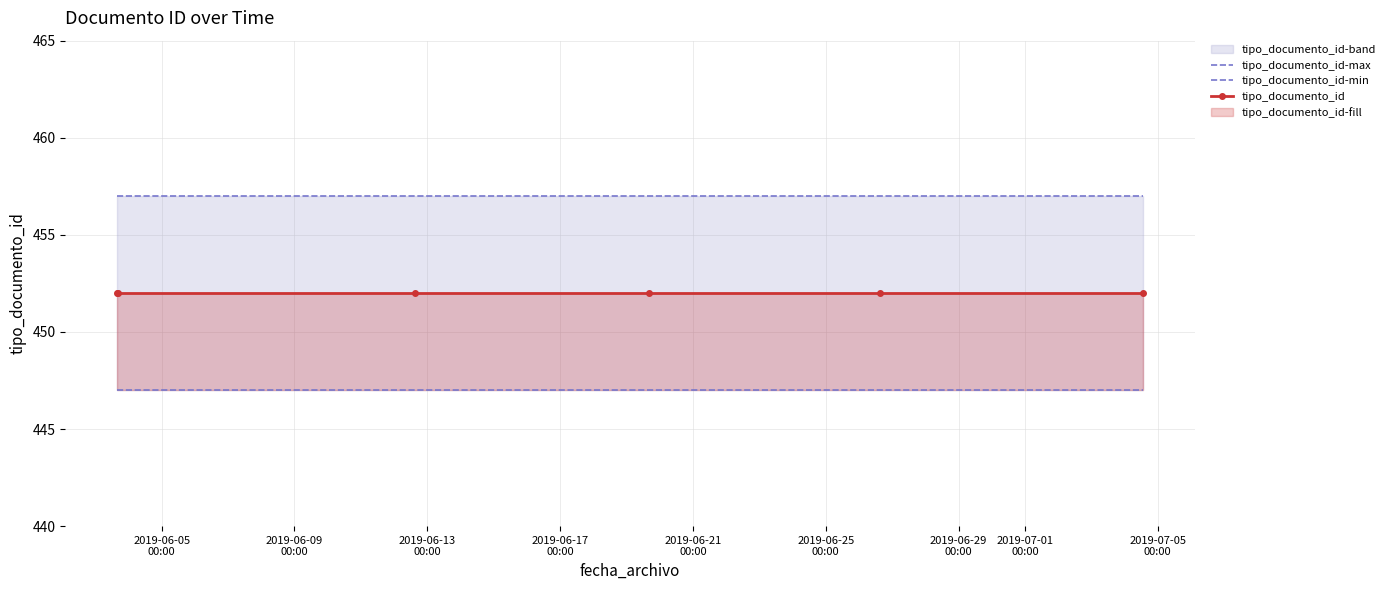

True or false: tipo_documento_id-max and tipo_documento_id intersect in this chart.

False